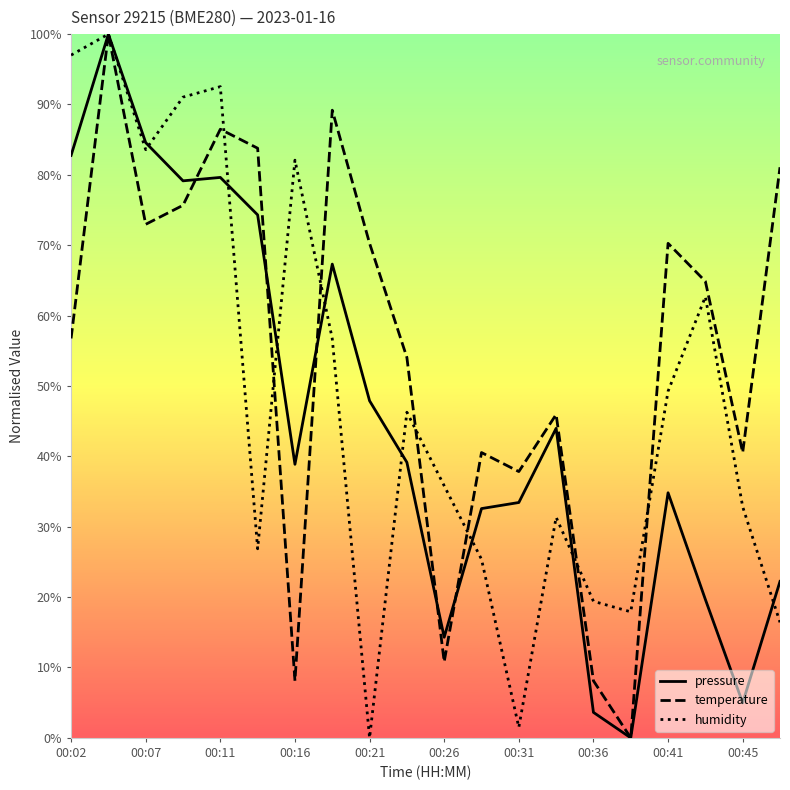

What is the maximum value shown in the chart?

100.0